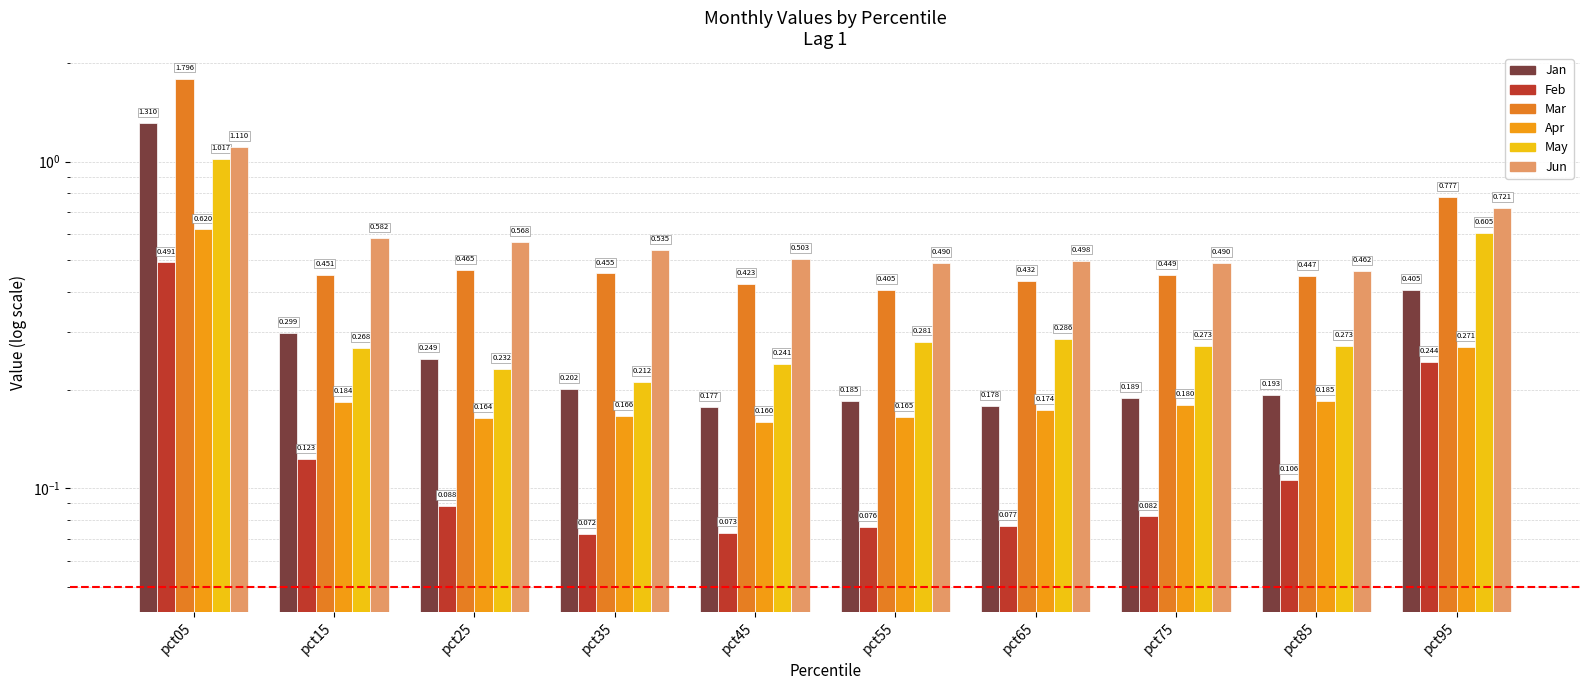

List the labels in order of Jun value, largest first.

pct05, pct95, pct15, pct25, pct35, pct45, pct65, pct75, pct55, pct85